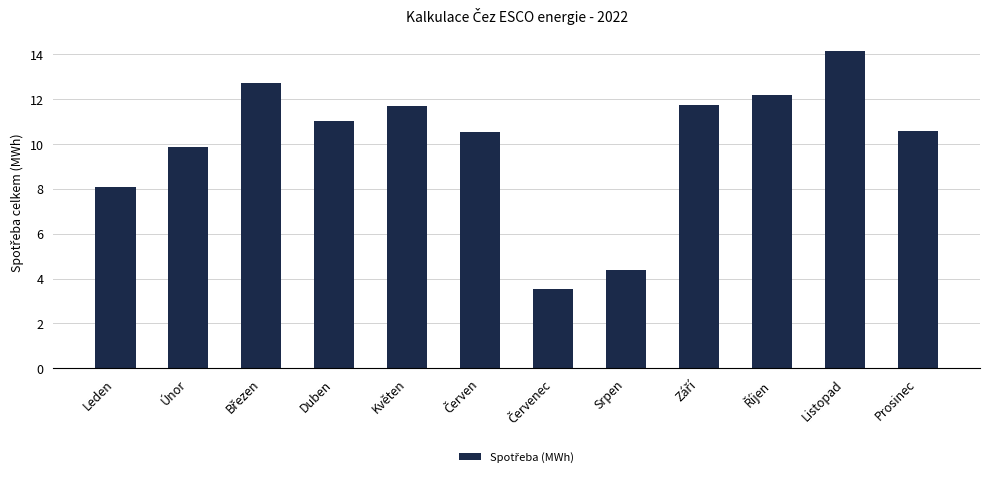

How many data points are less than 11?

6